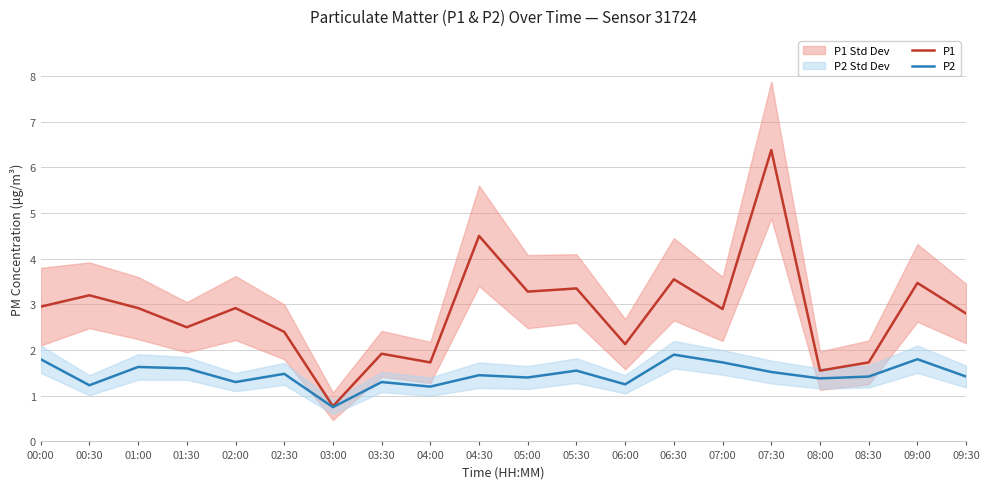

Does the chart display data point markers on the line(s)?

No